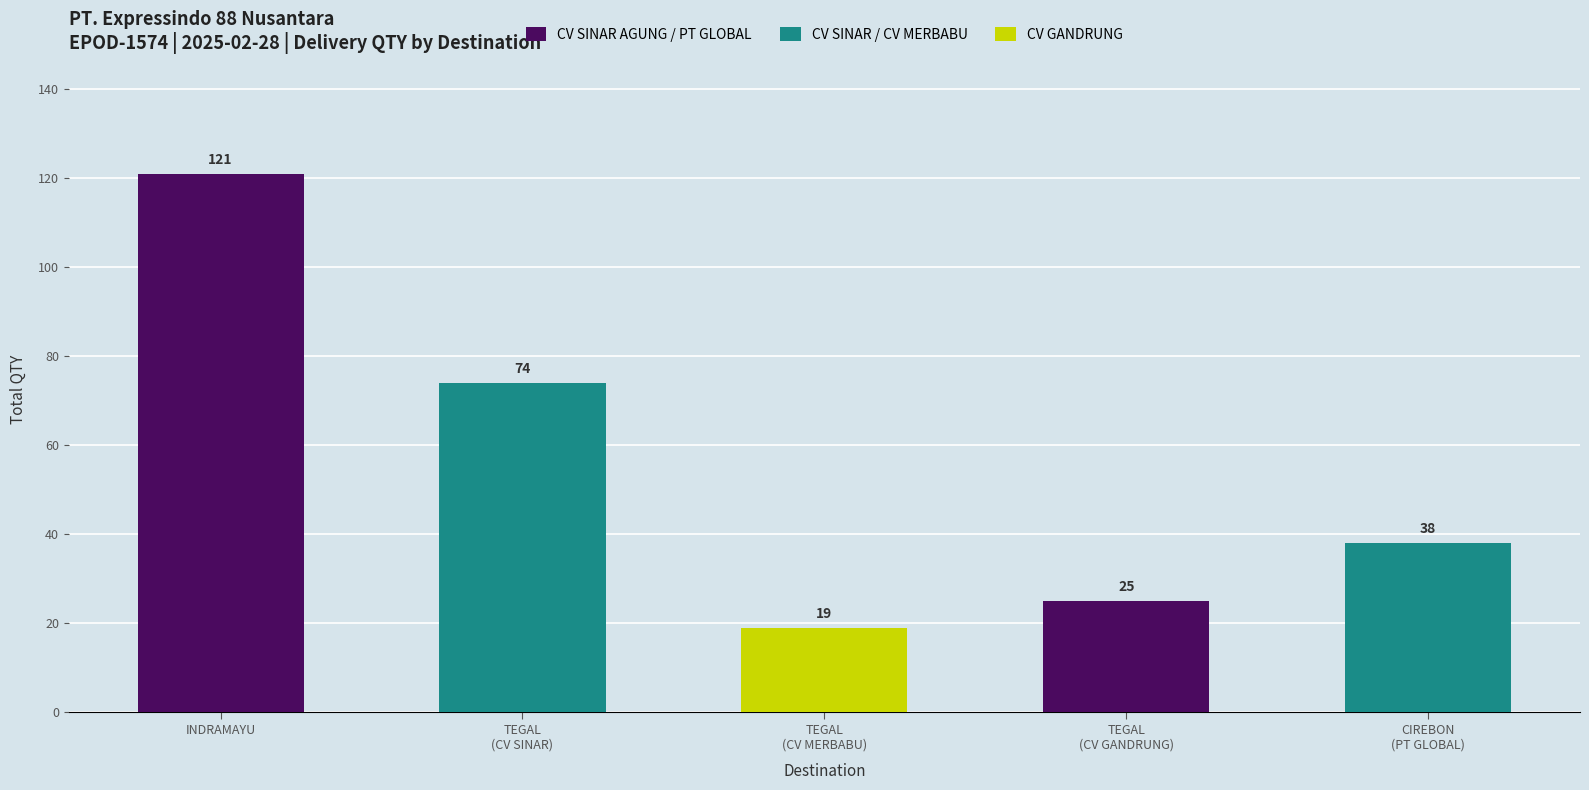

What is the greatest value displayed?

121